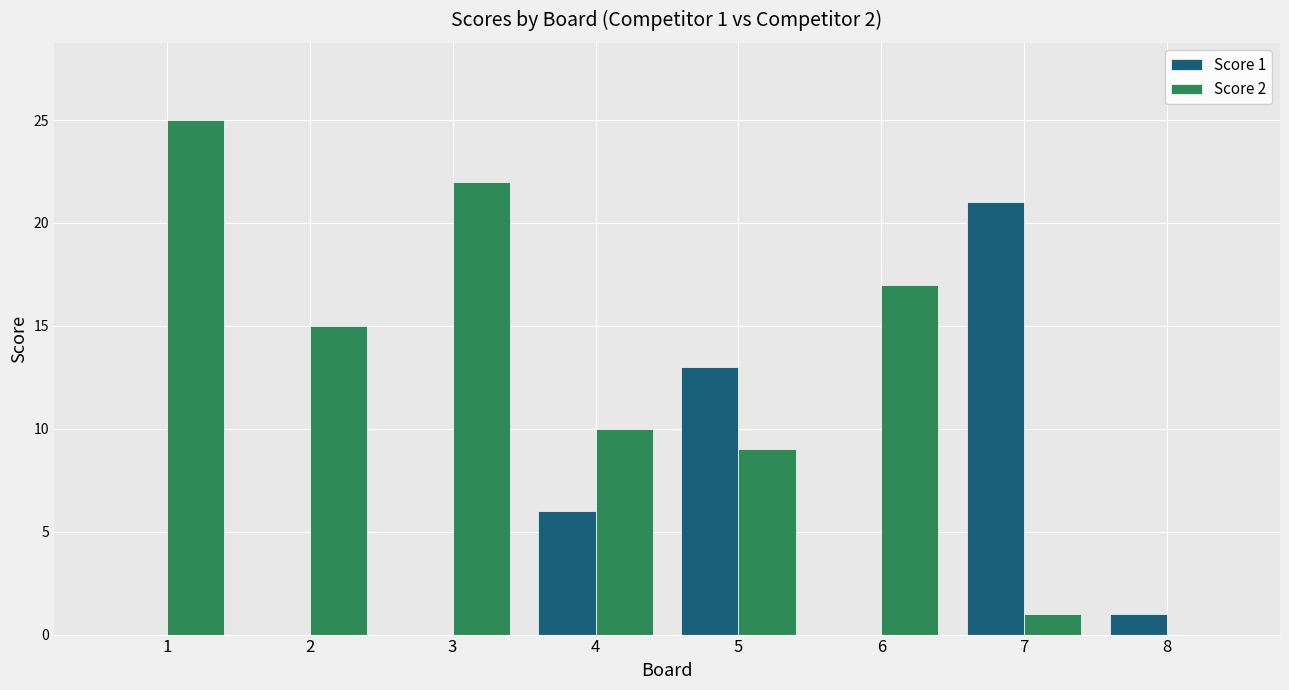

What is the sum of all Score 2 values?

99